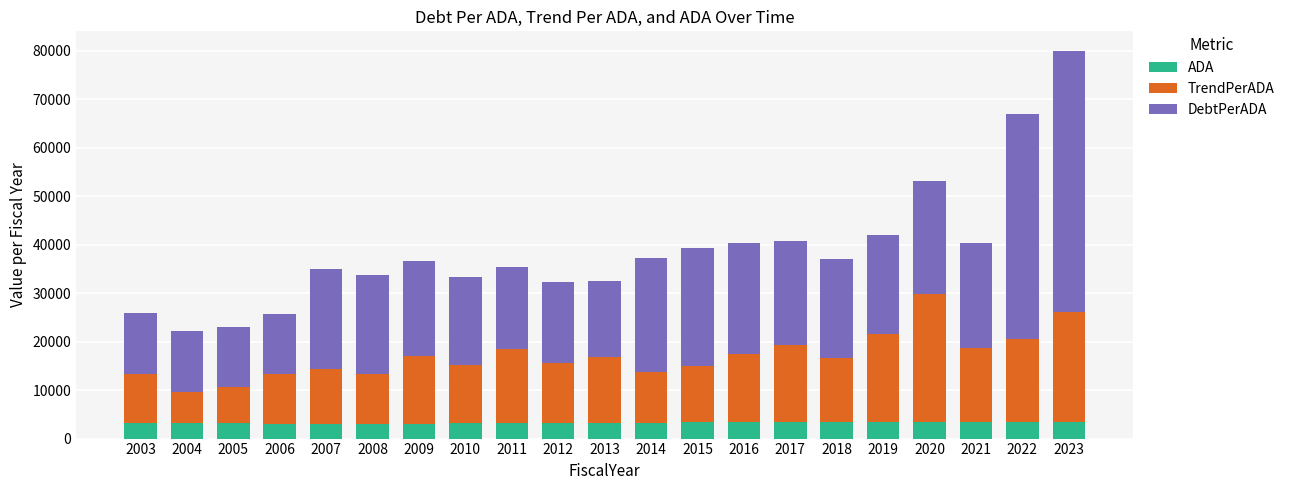

What is the total value across all series at 2011?

35402.1